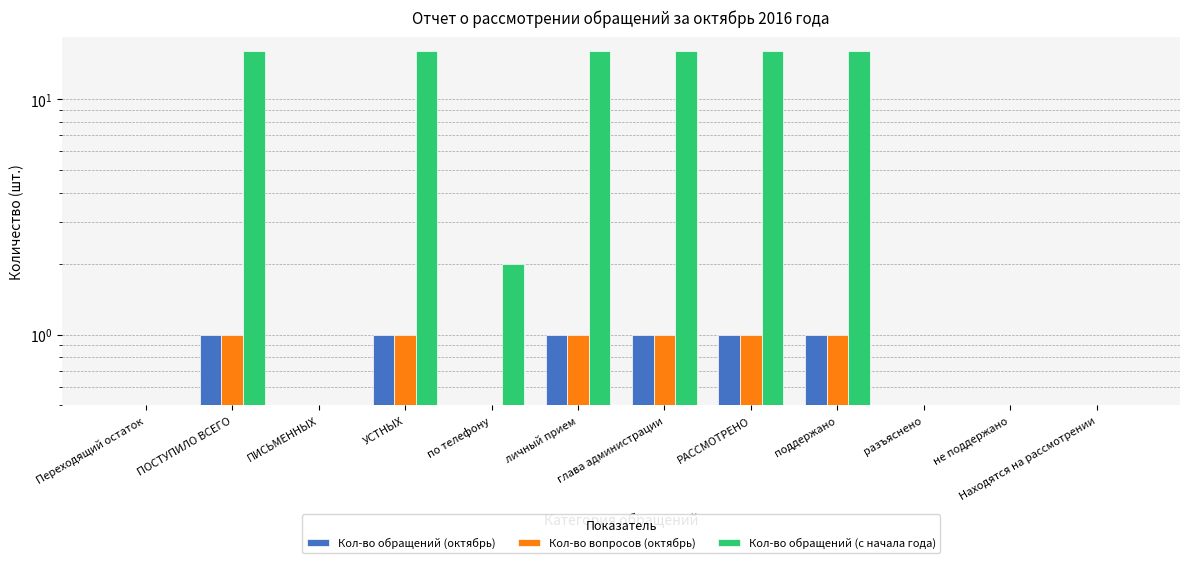

What is the spread (max minus min) of values at УСТНЫХ?

15